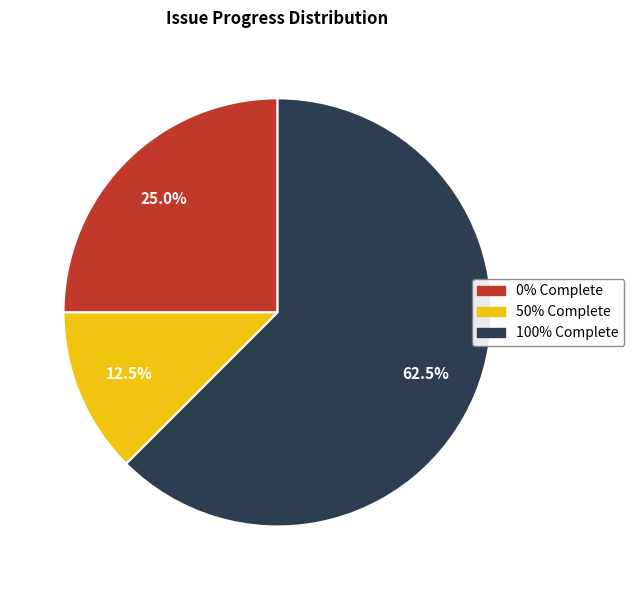

Is there any slice that represents more than half of the pie?

Yes